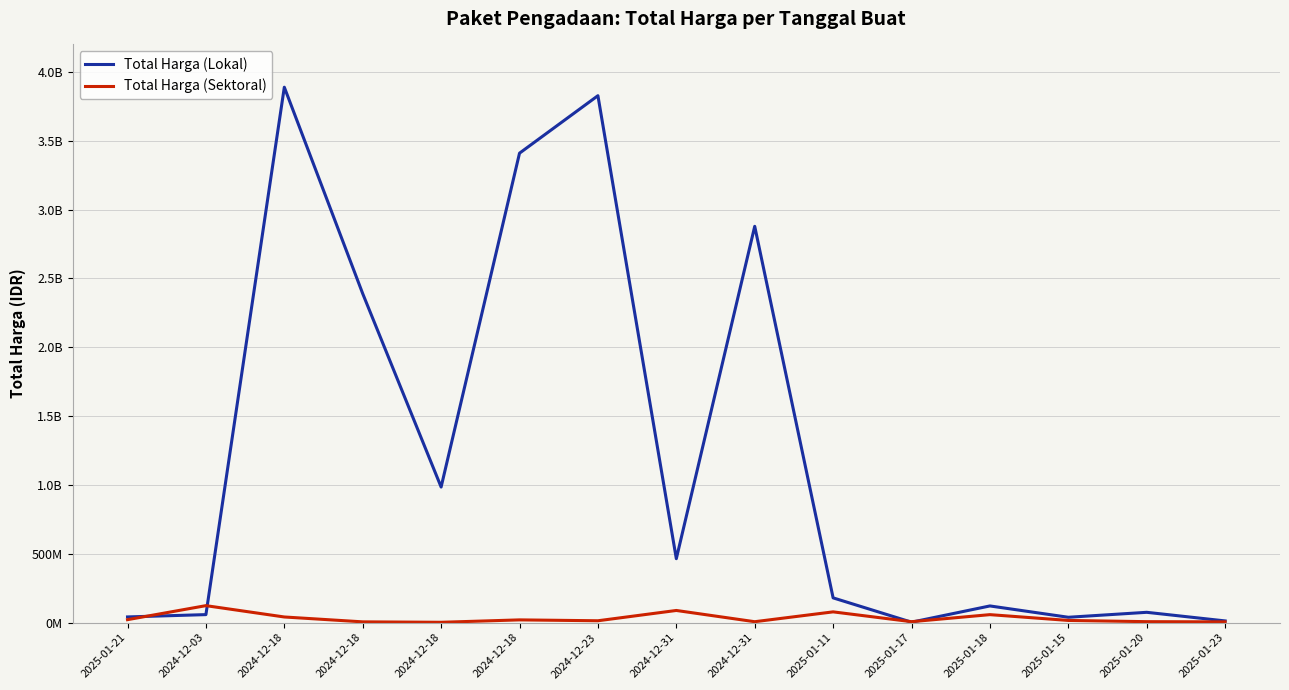

What are all the series names shown in the legend?

Total Harga (Lokal), Total Harga (Sektoral)